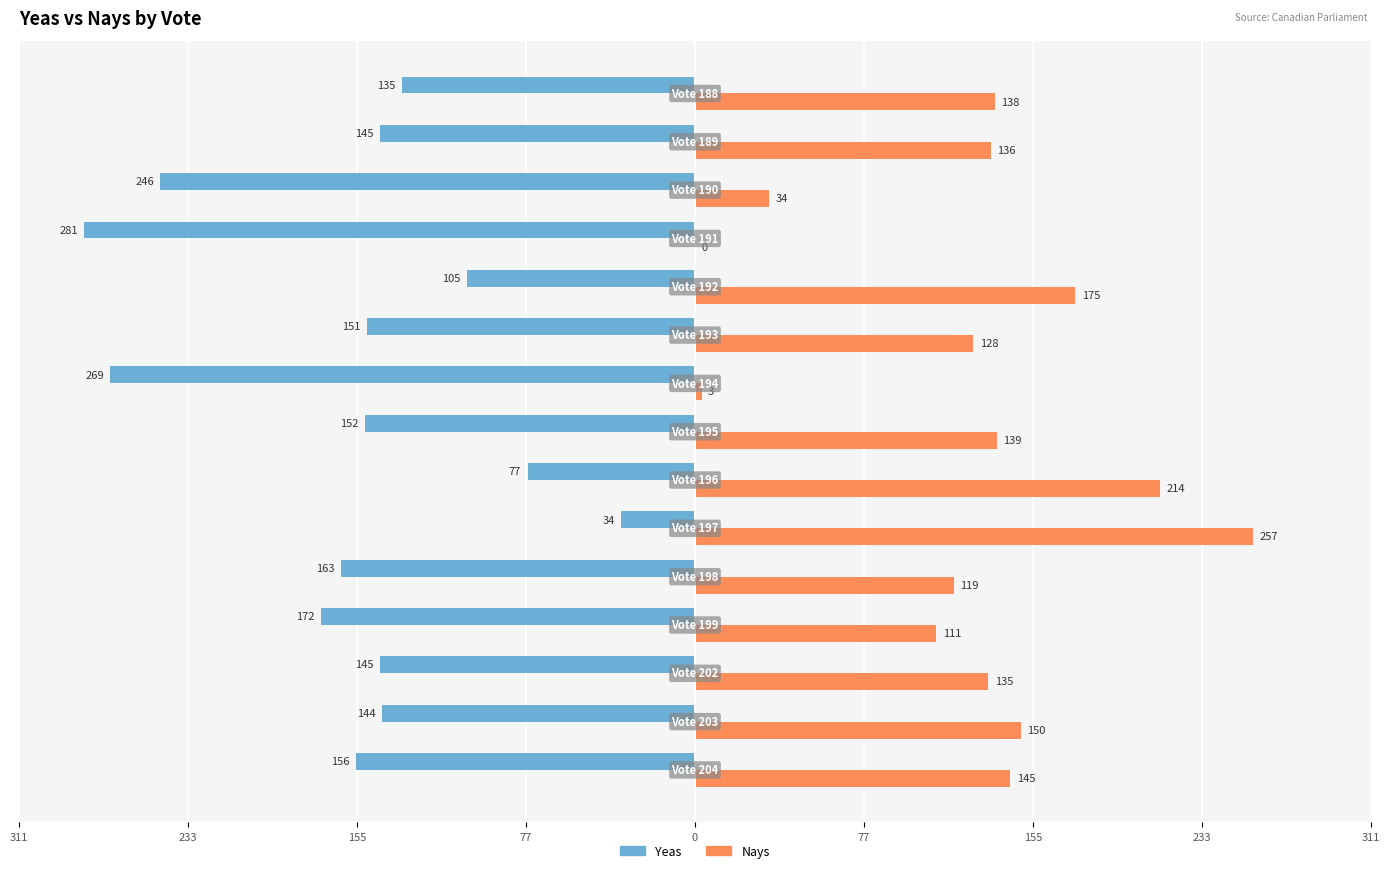

What is the value of the Yeas bar at the 11th from the left?

-105